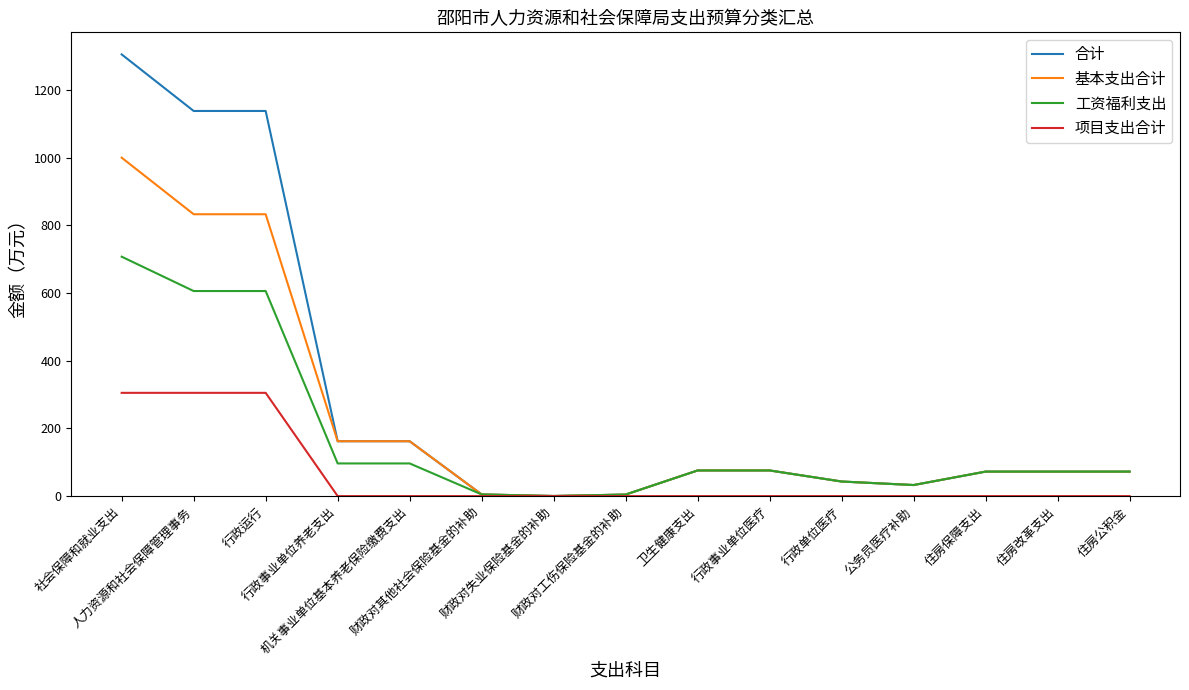

List the series in order of their peak value, highest first.

合计, 基本支出合计, 工资福利支出, 项目支出合计